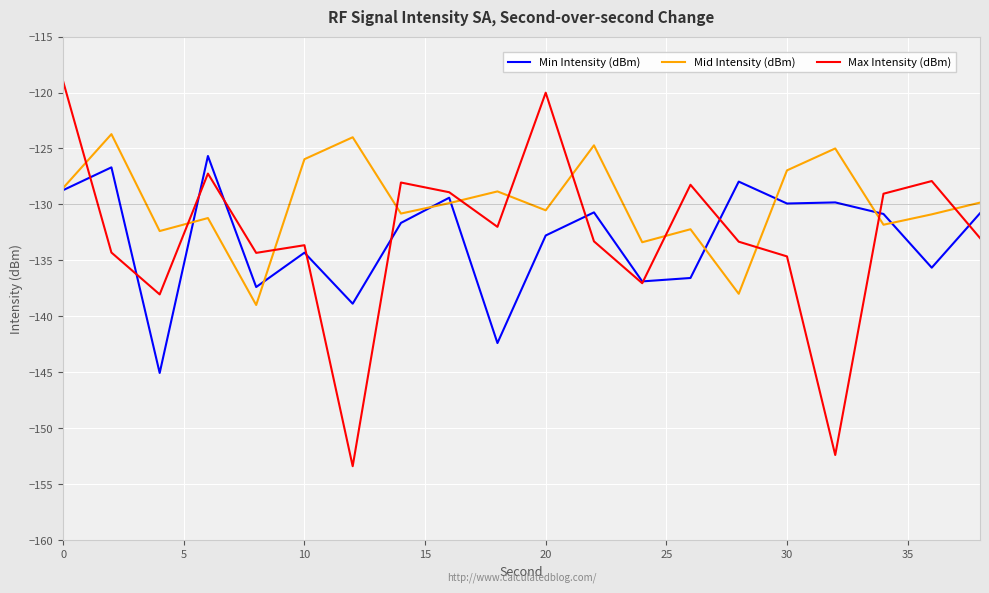

What is the minimum value shown in the chart?

-153.4